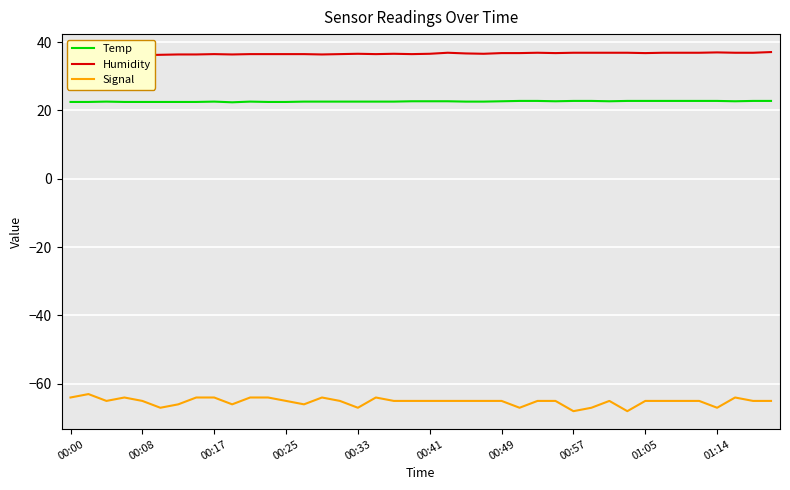

What is the minimum value for Temp?

22.4